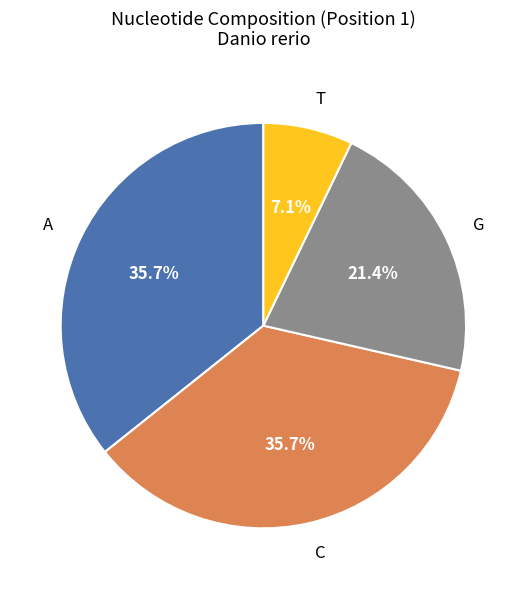

Is the sum of A and C greater than half?

Yes